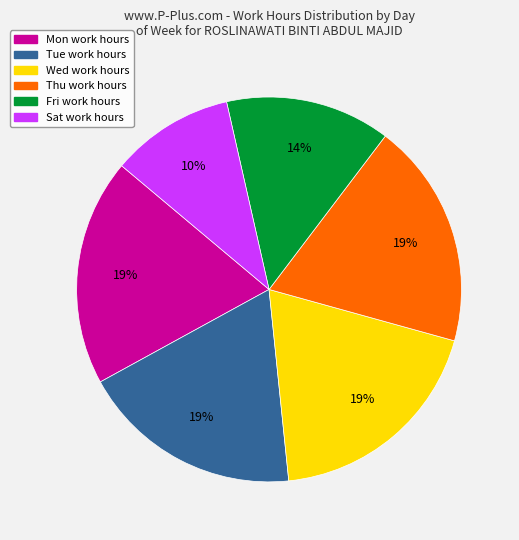

Does Wed account for over 50% of the chart?

No